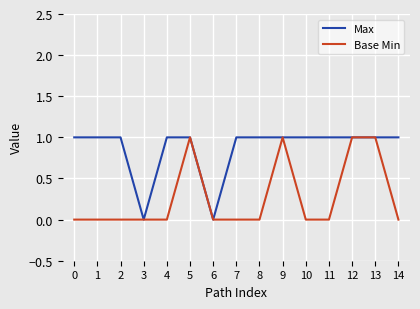

True or false: Max has a value of 1 at 2.

True